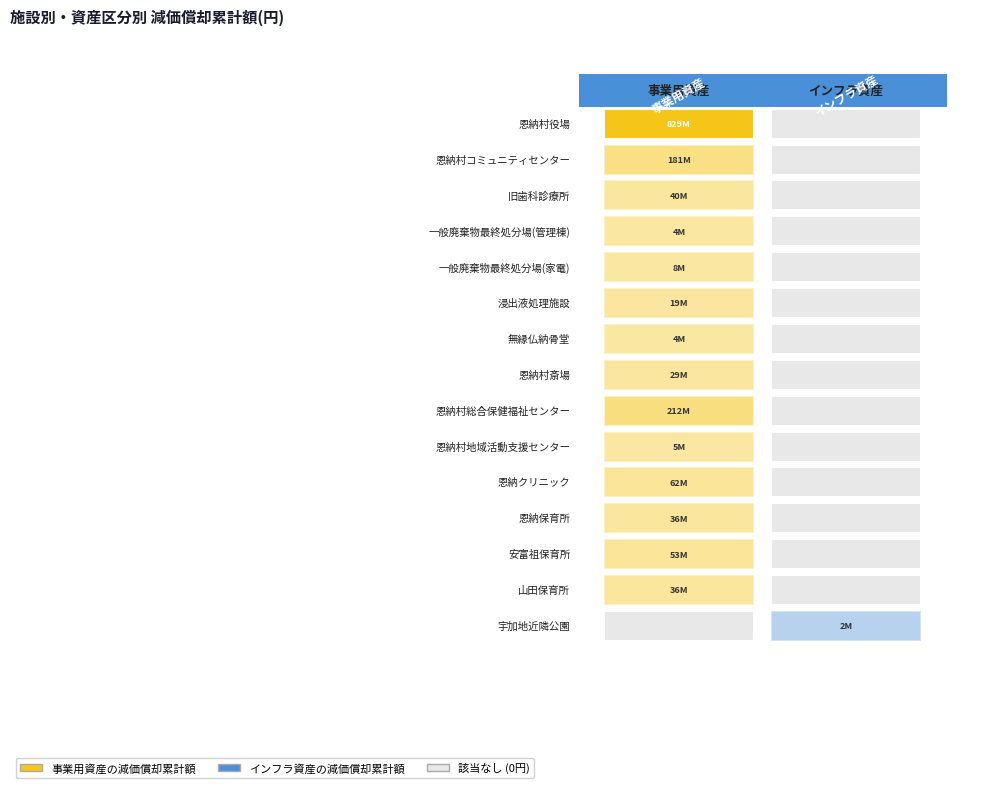

Count the number of categories in the chart.

2